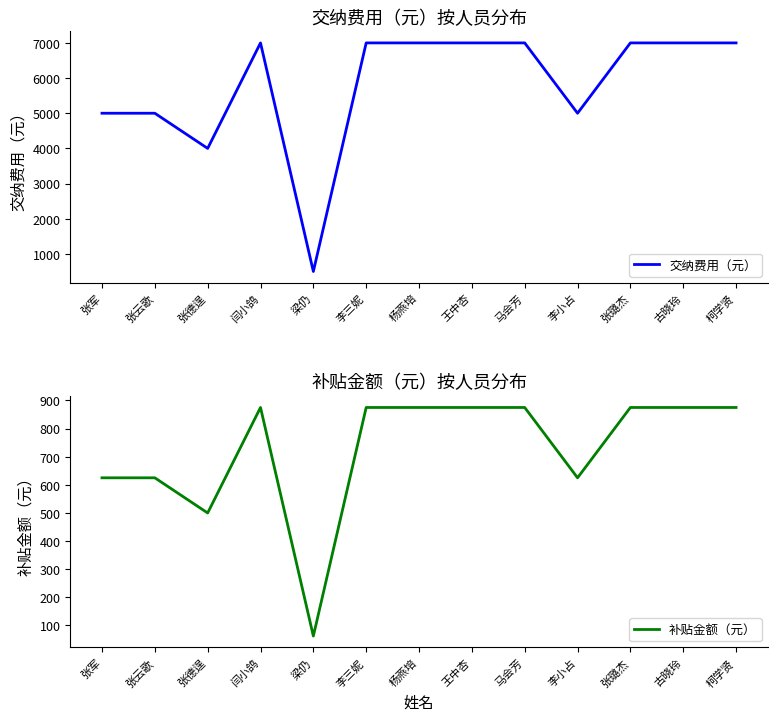

What is the label of the 1st point from the left?

张军